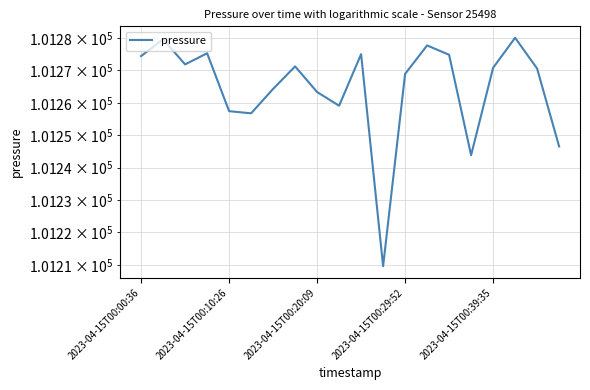

Reading left to right, transcribe all the data shown in this chart.

101274.4	101279.6	101271.8	101275.3	101257.4	101256.8	101264.3	101271.2	101263.3	101259.1	101275.0	101209.6	101268.9	101277.7	101274.8	101243.8	101270.8	101280.1	101270.6	101246.5